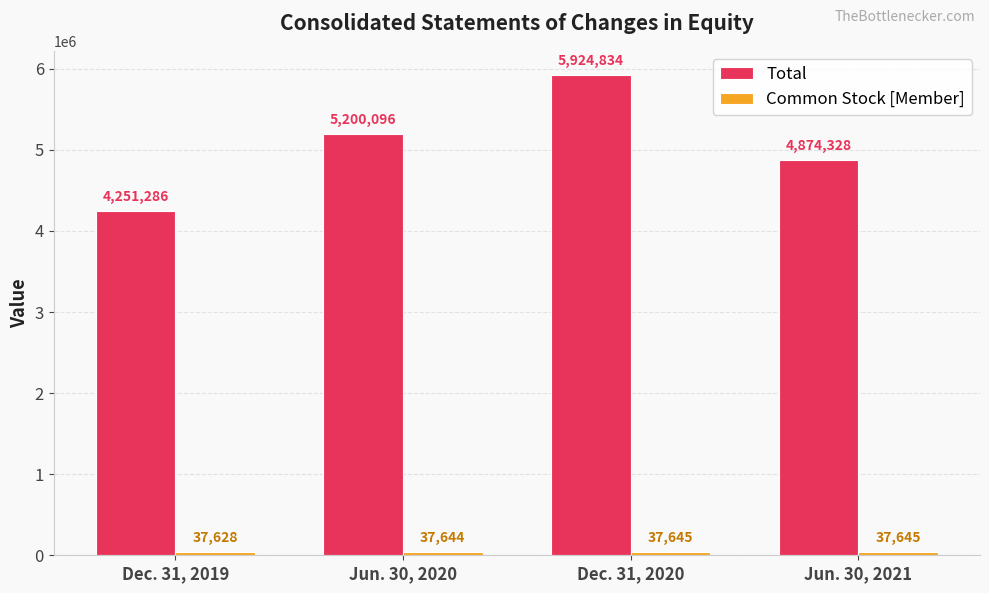

True or false: Total has a value of 9221425 at Dec. 31, 2020.

False